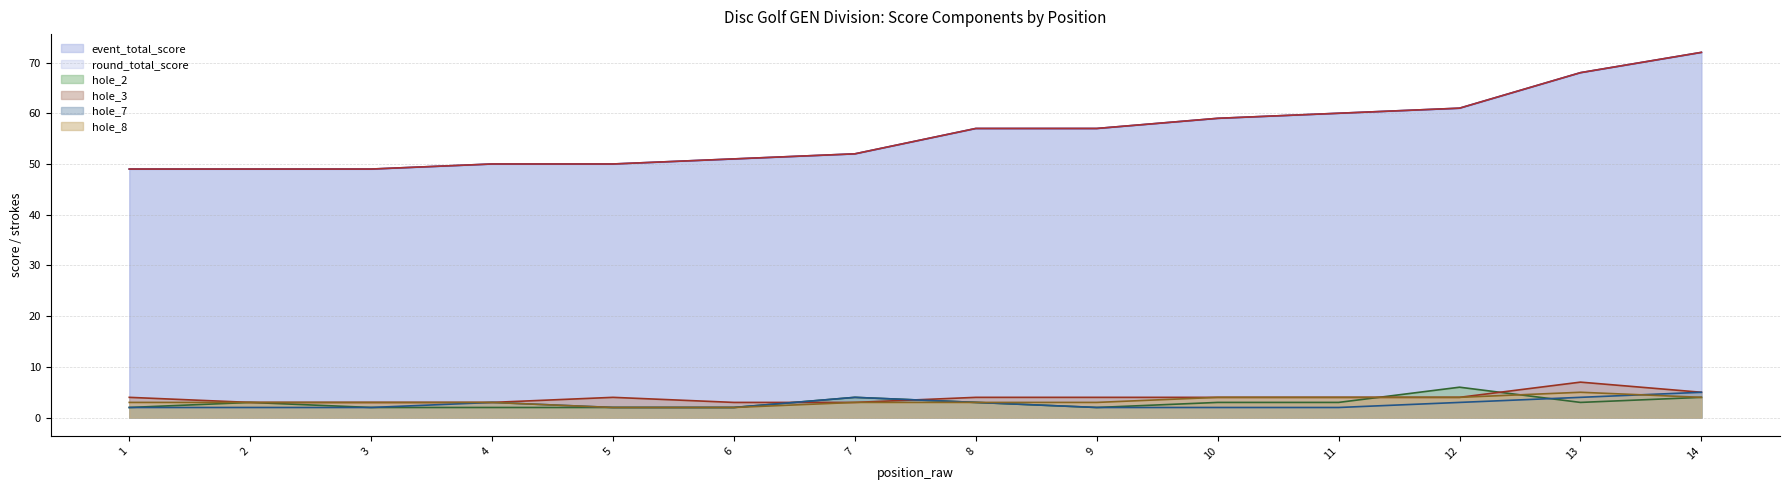

The round_total_score series shows 85 at 9. True or false?

False